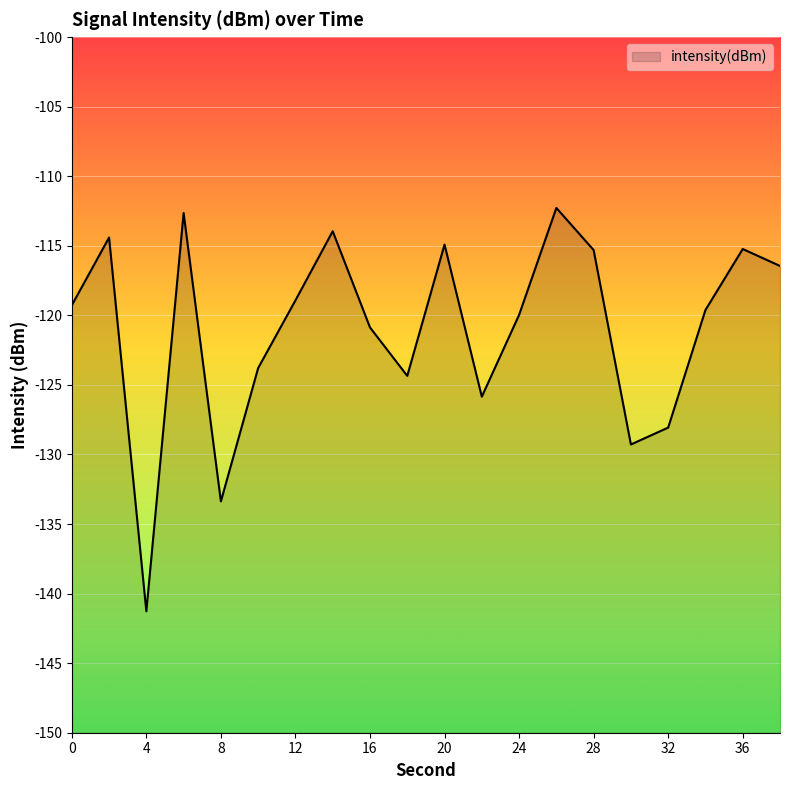

Where is the first local minimum?

4